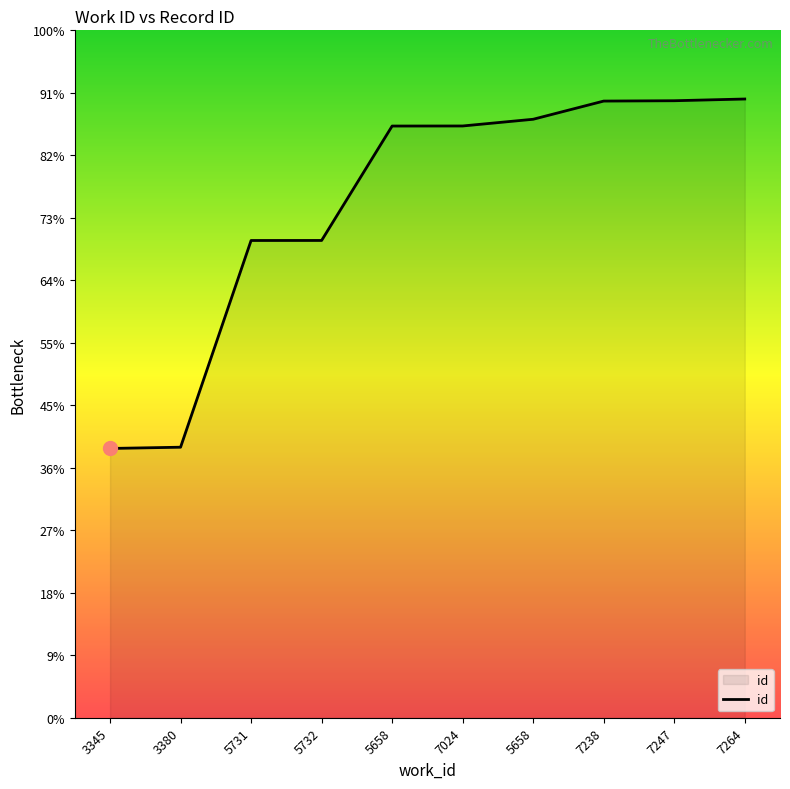

Where is the data nearest to the value 14210?

5731